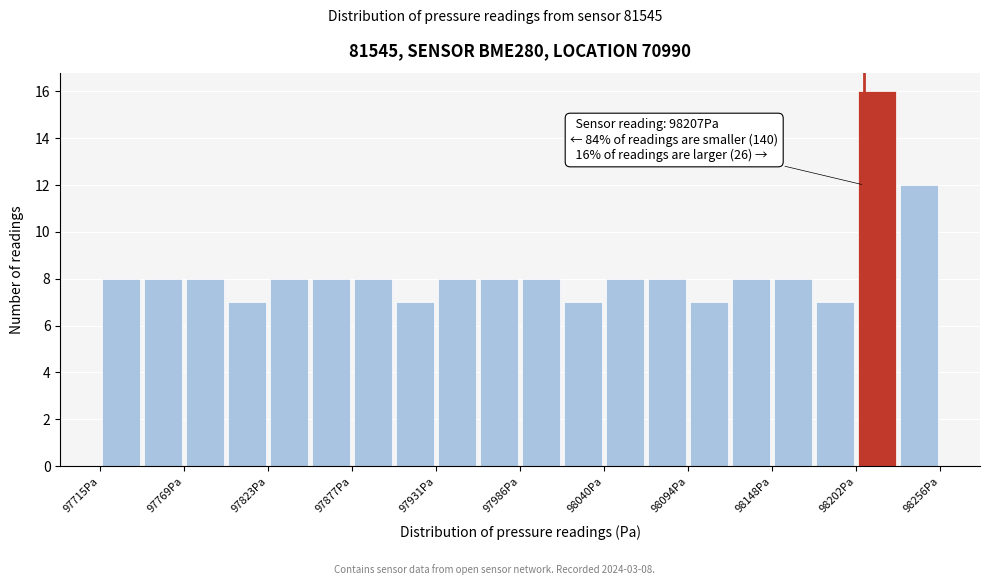

Read against the x-axis, roughly where is the centre of the tallest bar?

98220